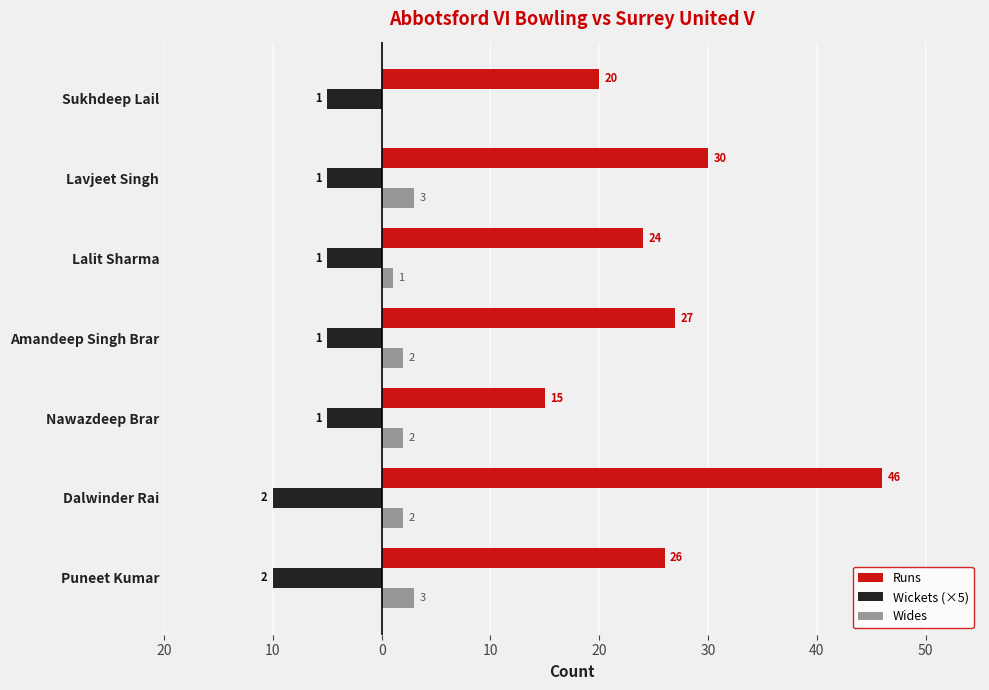

What are all the series names shown in the legend?

Runs, Wickets (×5), Wides